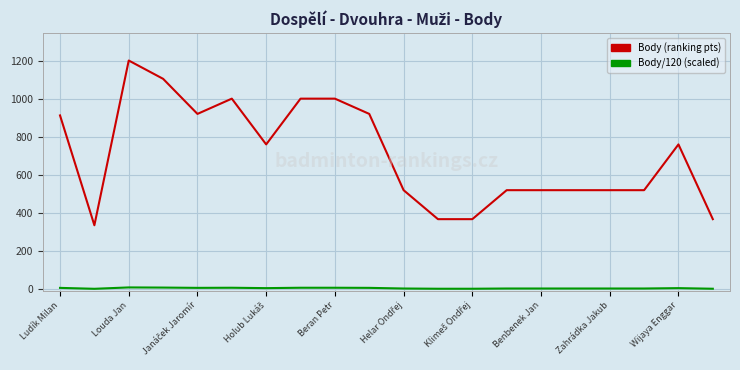

What is the sum of all Body/120 (scaled) values?

117.6